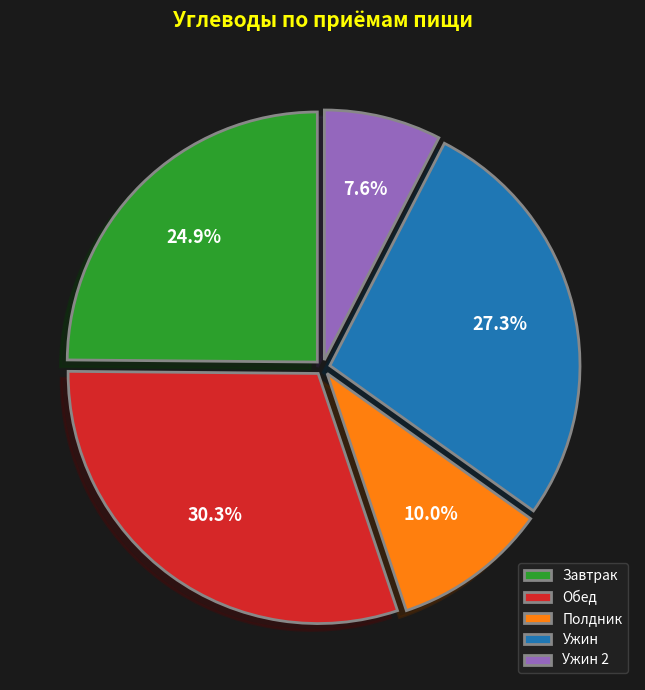

How many segments does this pie chart have?

5